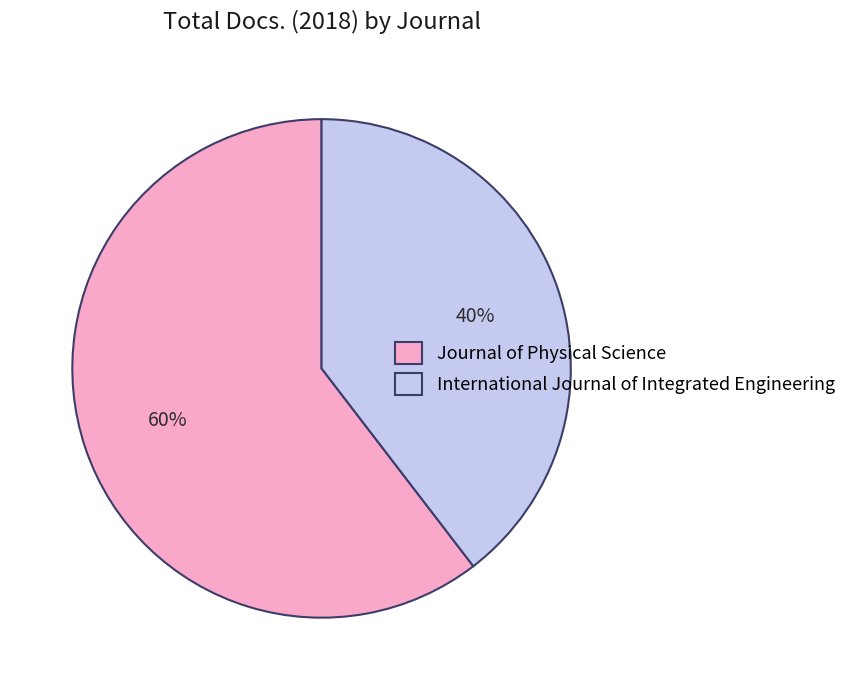

To the nearest percent, what is the combined percentage of International Journal of Integrated Engineering and Journal of Physical Science?

100%